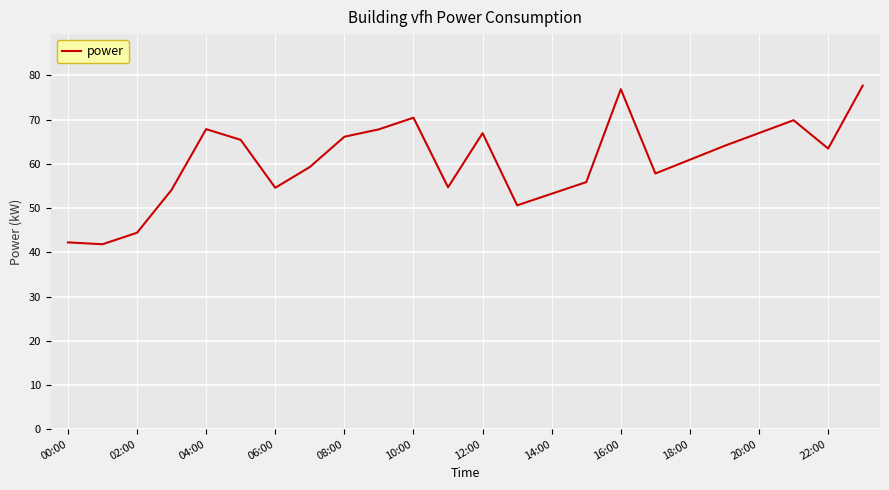

What is the difference between the maximum and minimum values?

35.9